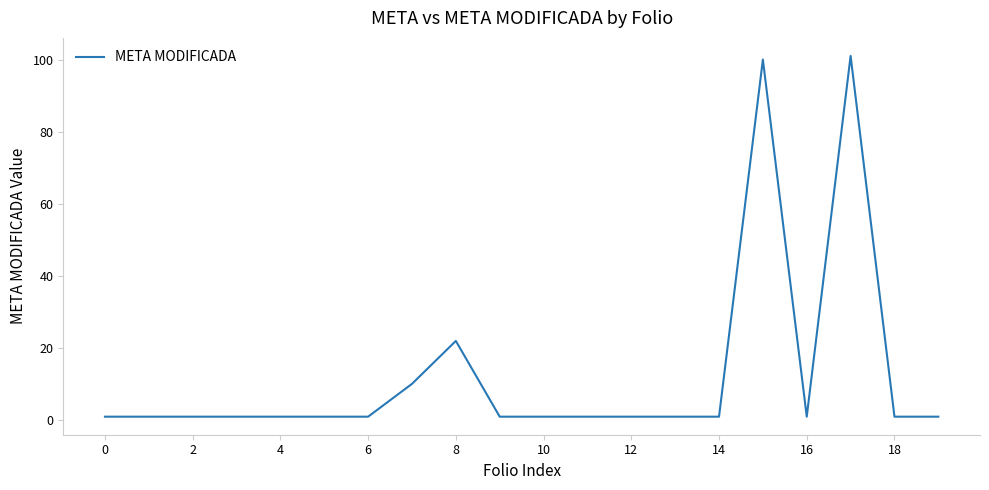

What is the difference between the maximum and minimum values?

100.0